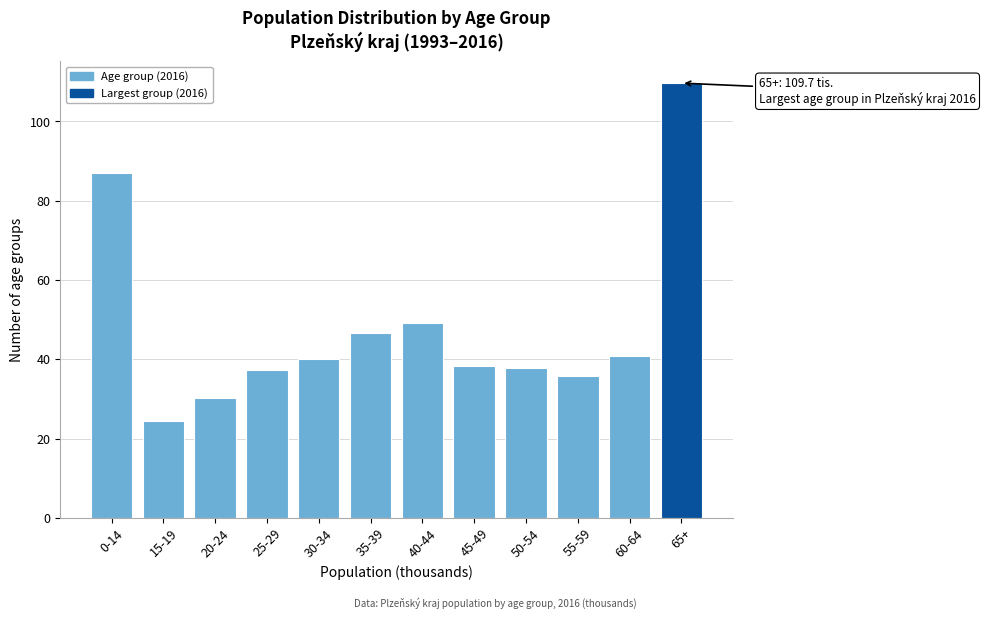

Reading right to left, extract all data points from this chart.

109.7	40.7	35.7	37.8	38.3	49.2	46.7	40.2	37.2	30.2	24.3	86.9